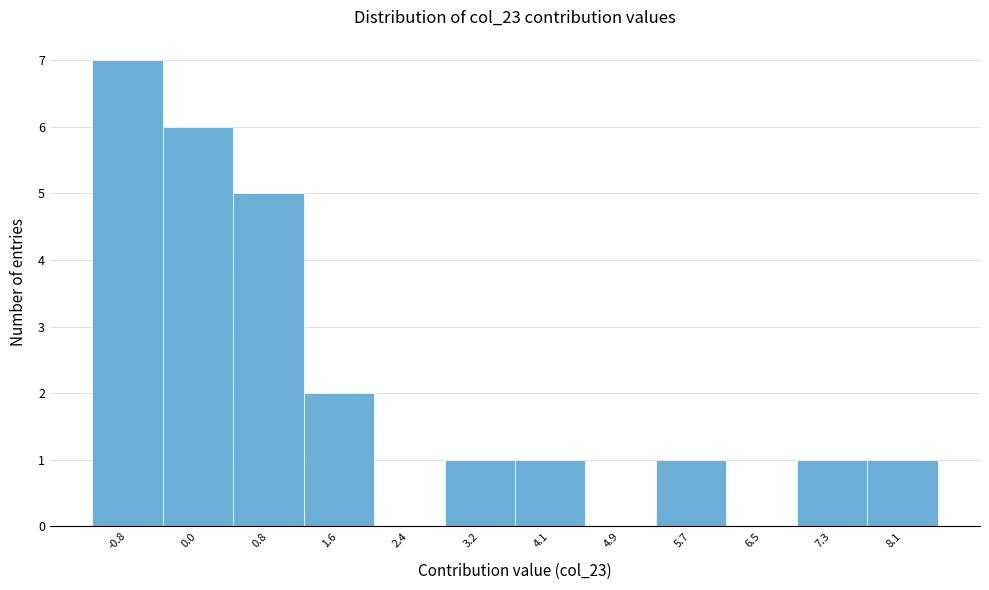

Reading left to right, list all the values displayed in this chart.

-0.8=7	0.0=6	0.8=5	1.6=2	2.4=0	3.2=1	4.1=1	4.9=0	5.7=1	6.5=0	7.3=1	8.1=1